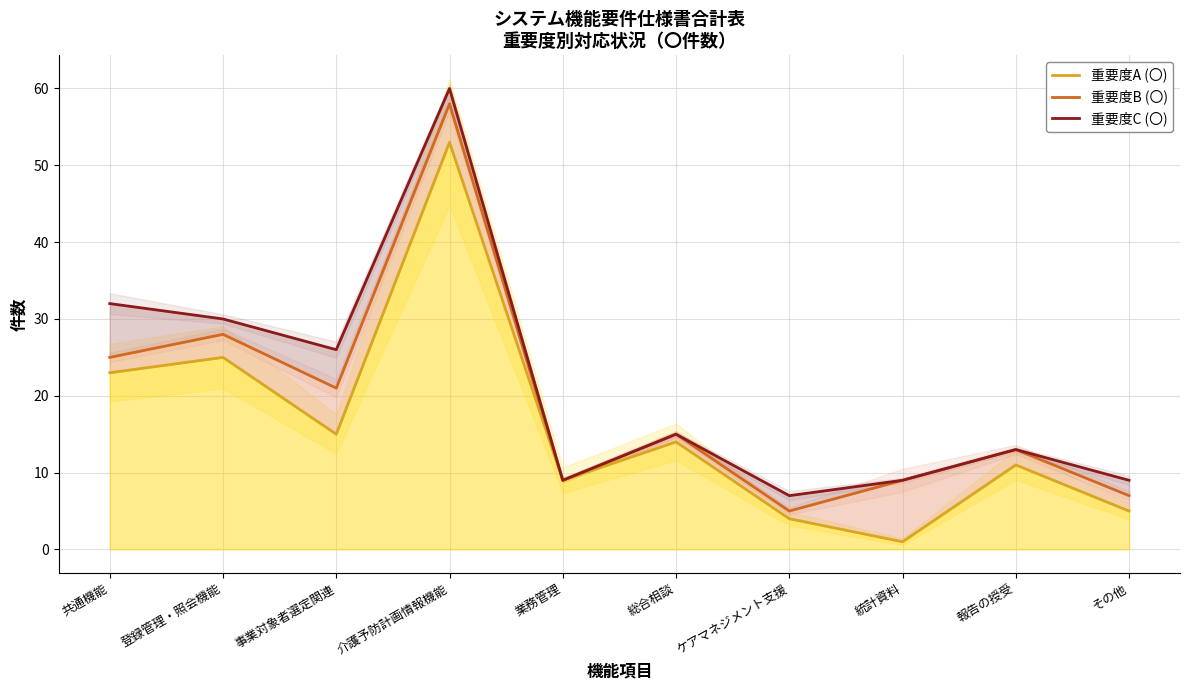

Which series has the largest total across all categories?

重要度C (〇)